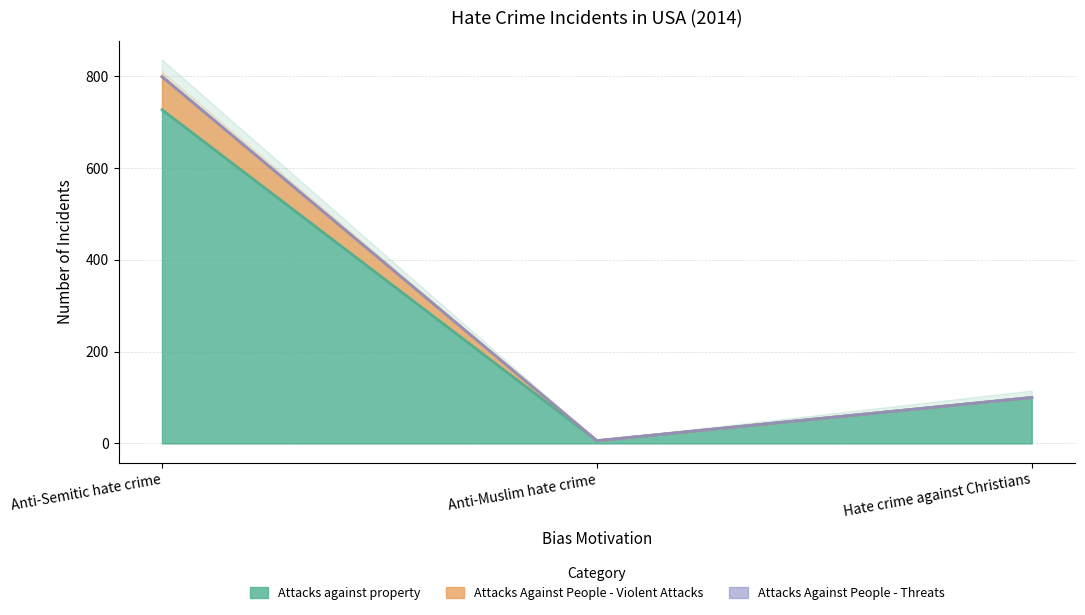

True or false: Attacks Against People - Violent Attacks has a value of 3 at Anti-Muslim hate crime.

False